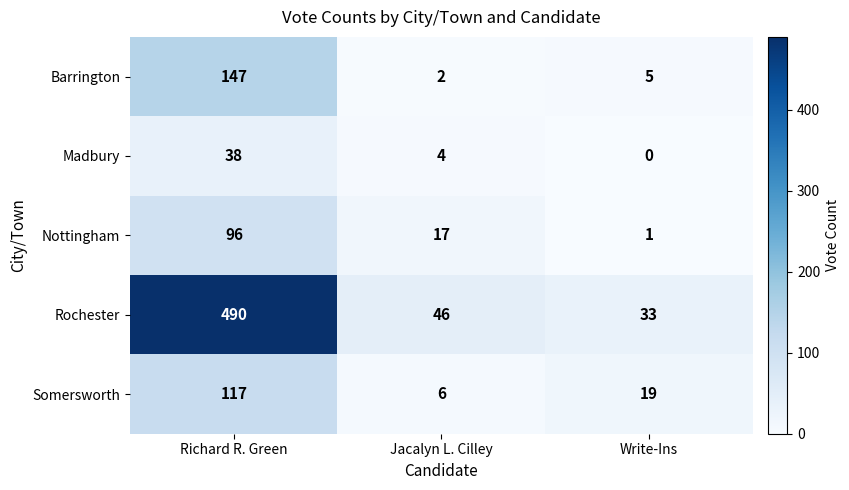

Where does the Rochester series first go above 46?

Richard R. Green